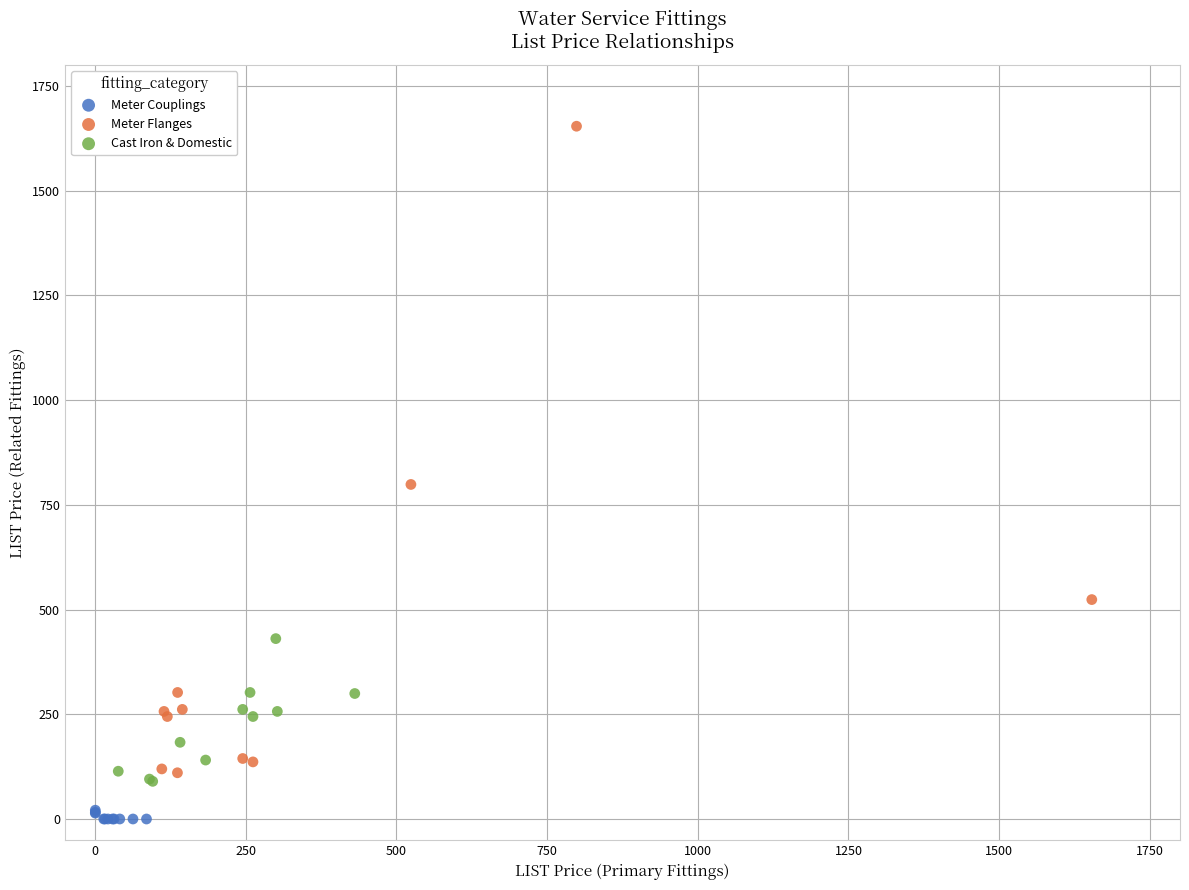

Which series reaches the maximum Y coordinate?

Meter Flanges